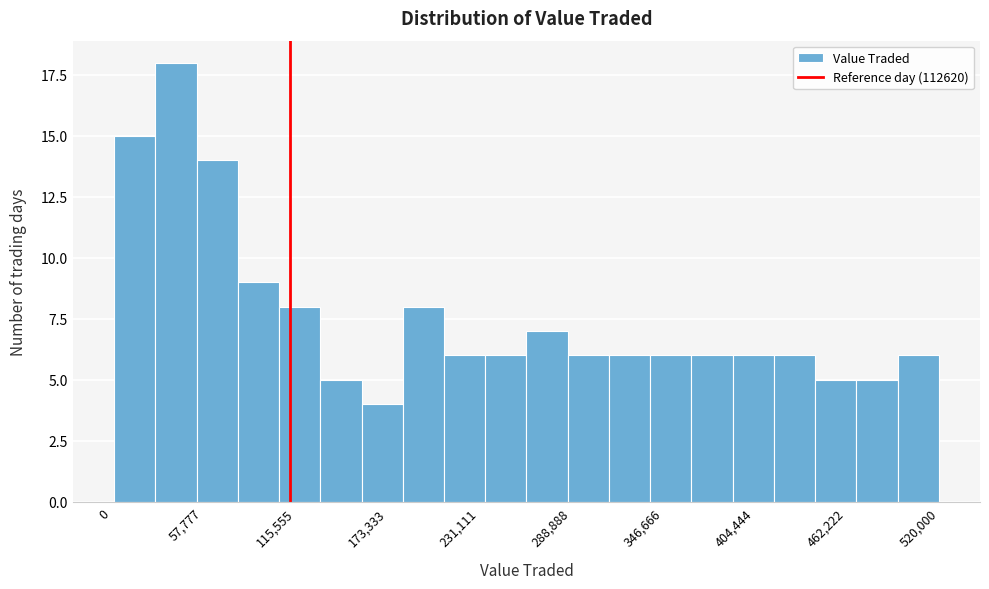

Around what value on the x-axis is the tallest bar? Give the approximate position of its centre, as read against the axis.

40000